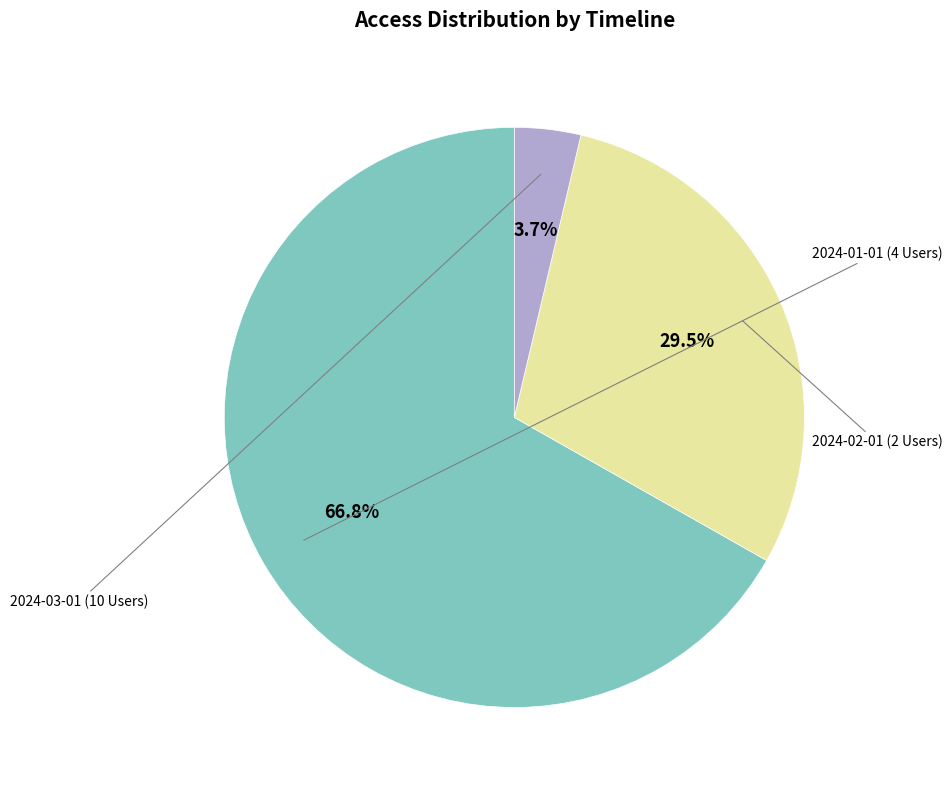

Is there a majority slice in this chart?

Yes